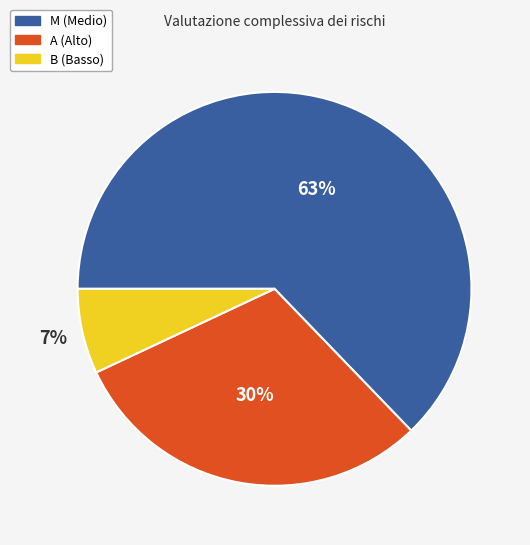

Rank the categories by value from lowest to highest.

B (Basso), A (Alto), M (Medio)